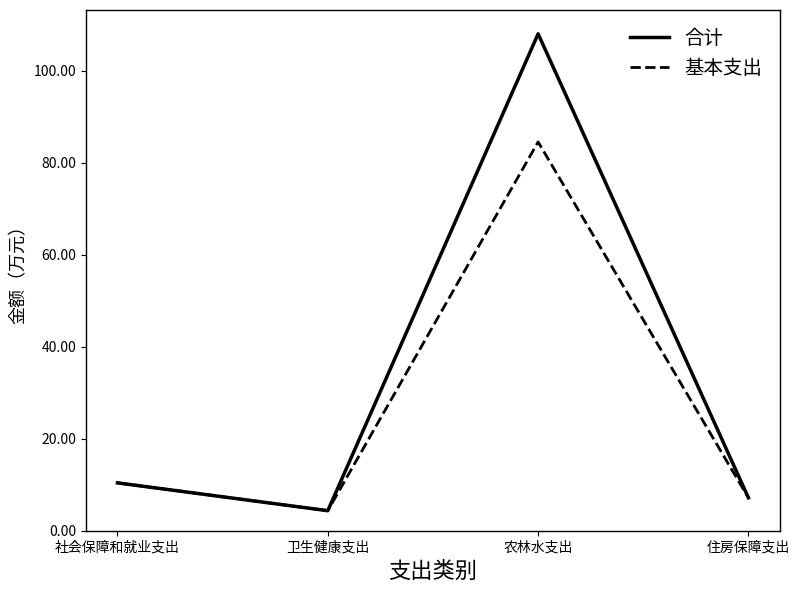

True or false: 基本支出 has more than 1 points higher than both neighbors.

False